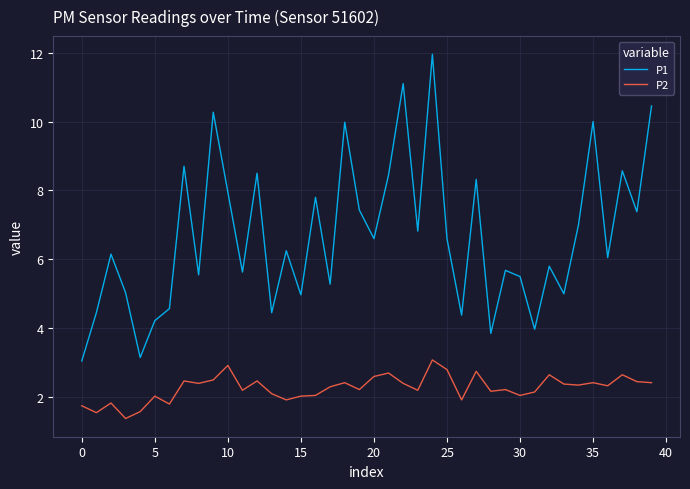

List the series in order of their overall mean, highest first.

P1, P2